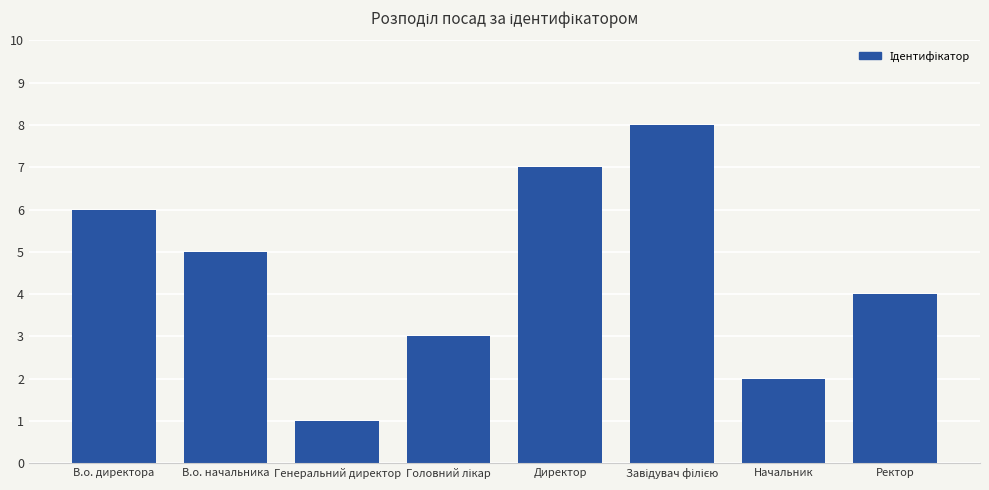

Between Генеральний директор and В.о. начальника, which is larger?

В.о. начальника